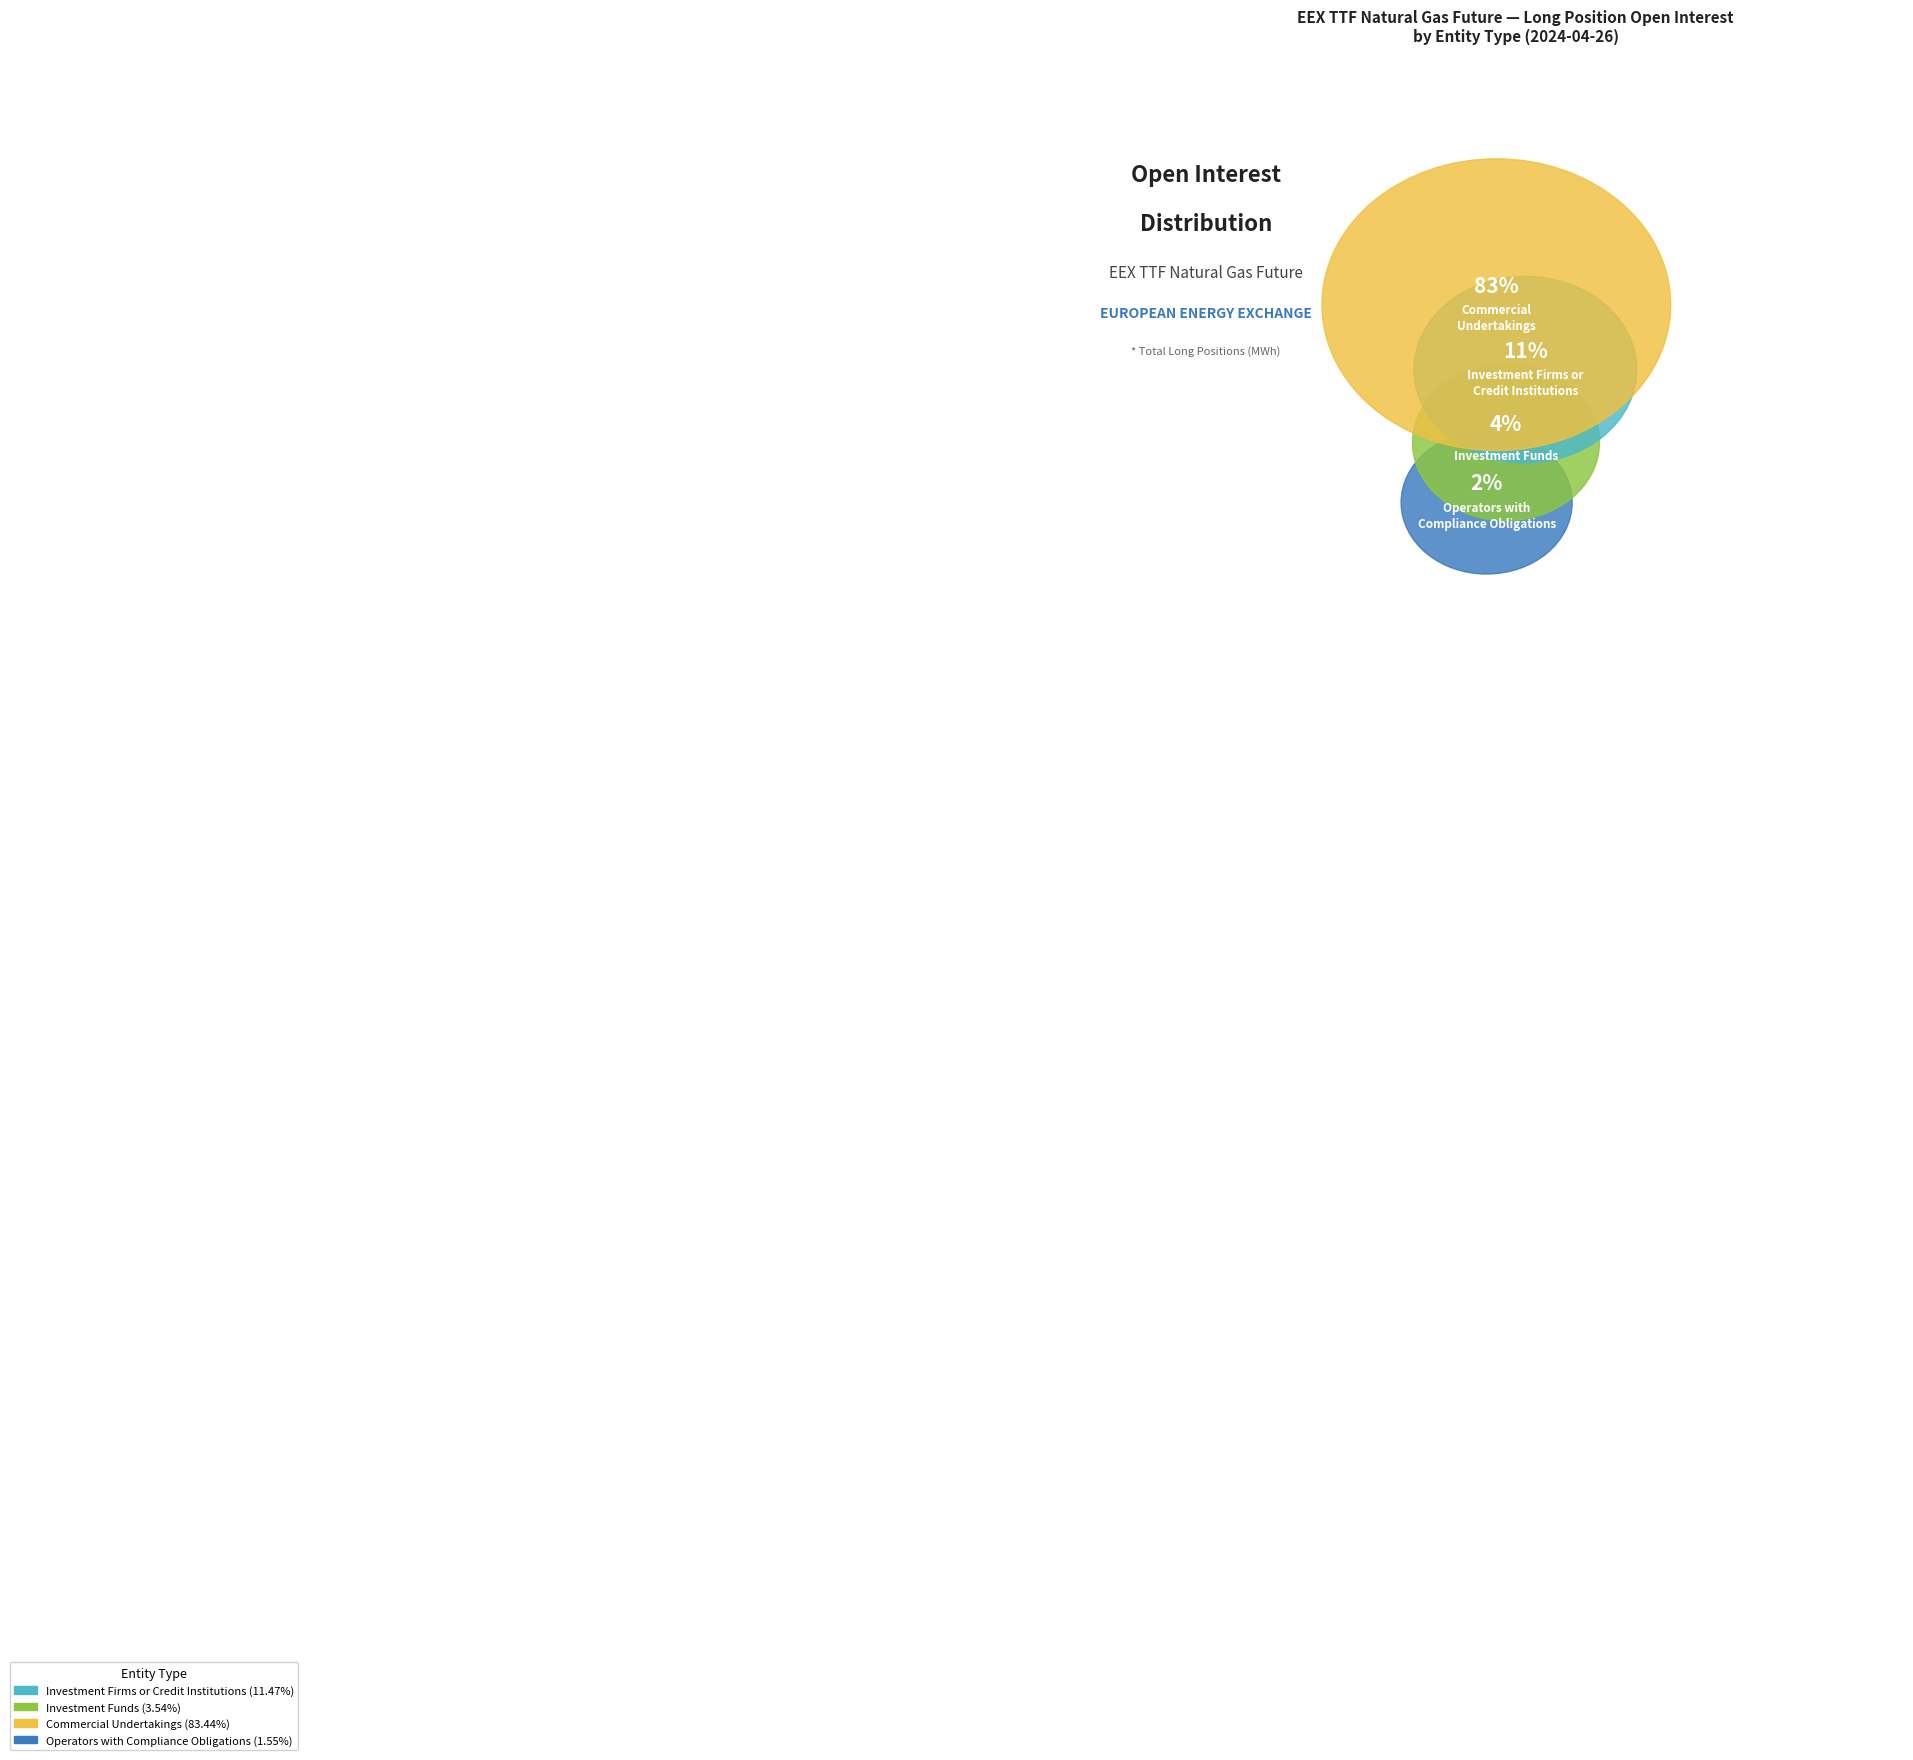

To the nearest percent, what portion does Commercial
Undertakings represent?

83%